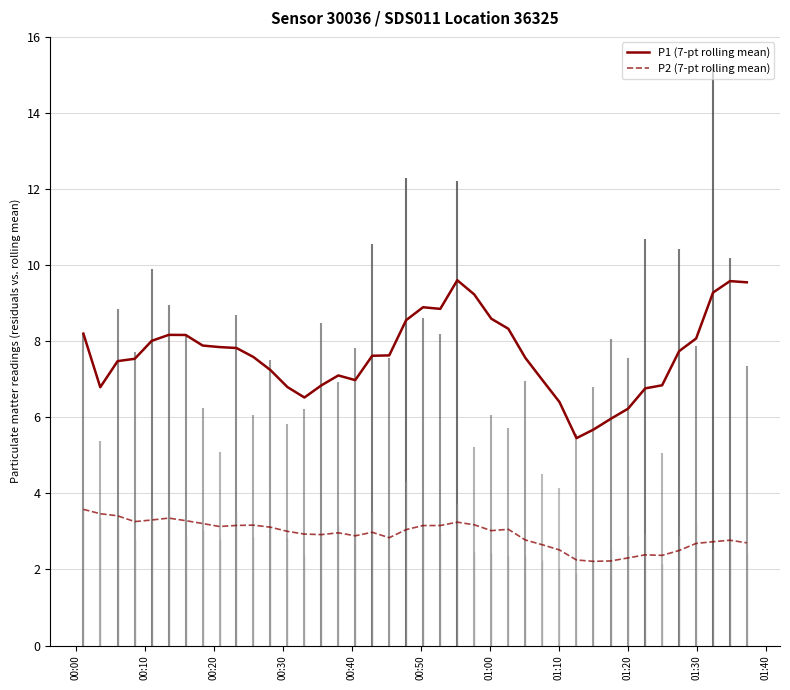

How many data points in P2 (7-pt rolling mean) are less than 3?

20